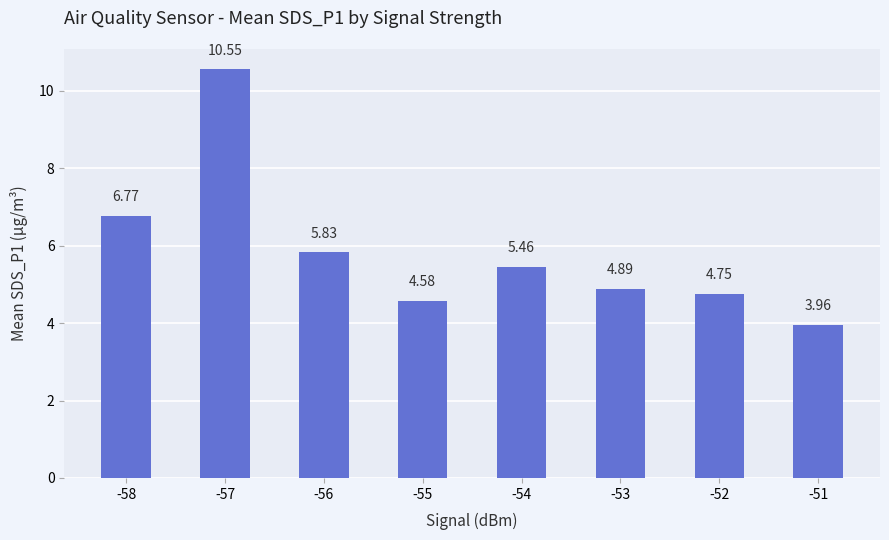

What is the difference between the second highest and second lowest values?

2.2